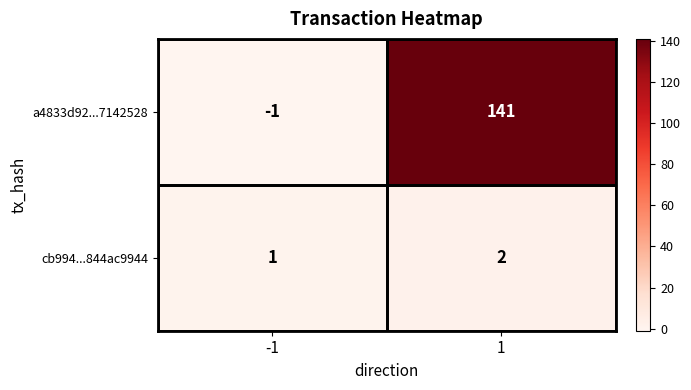

What is the maximum value shown in the chart?

141